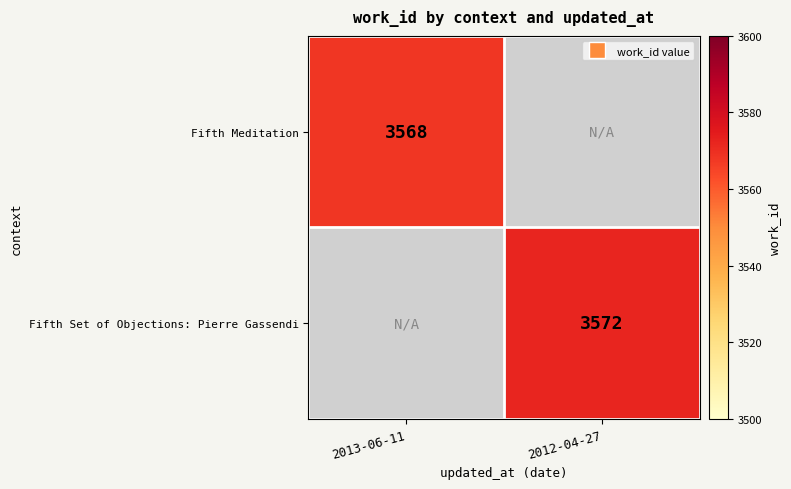

Count the number of data series in this chart.

2